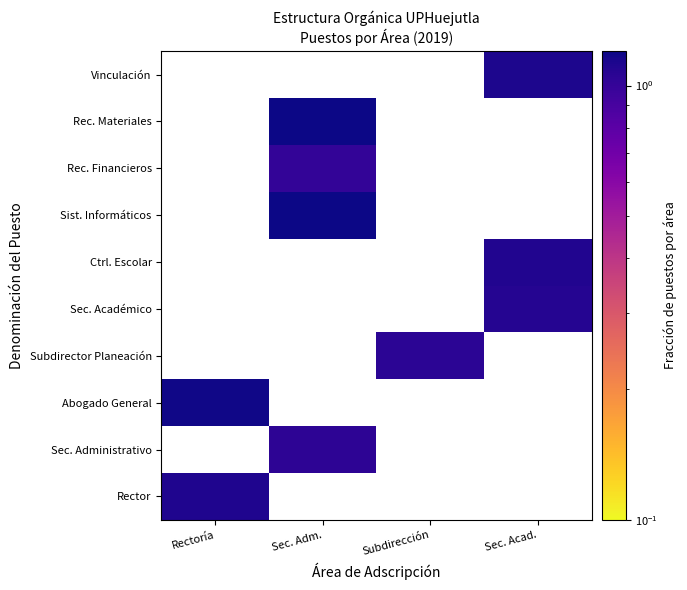

Which has a higher value, Subdirección or Sec. Acad.?

Sec. Acad.